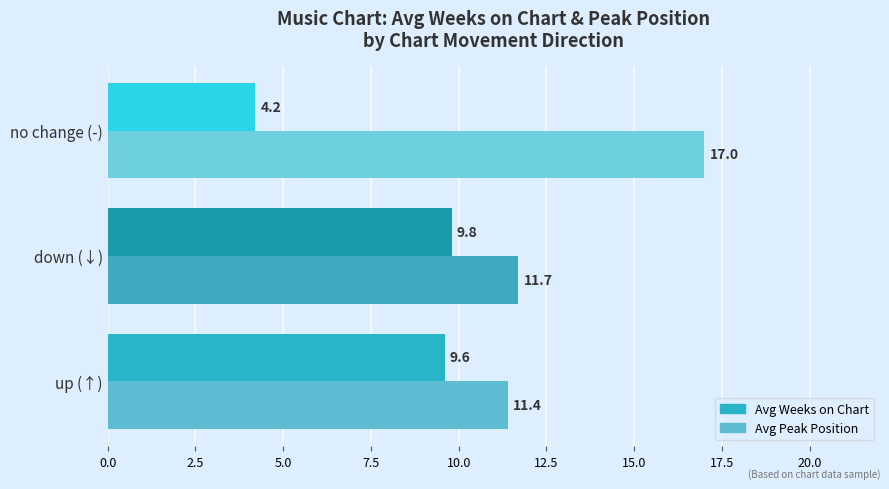

Rank the series by their maximum value, from lowest to highest.

Avg Weeks on Chart, Avg Peak Position